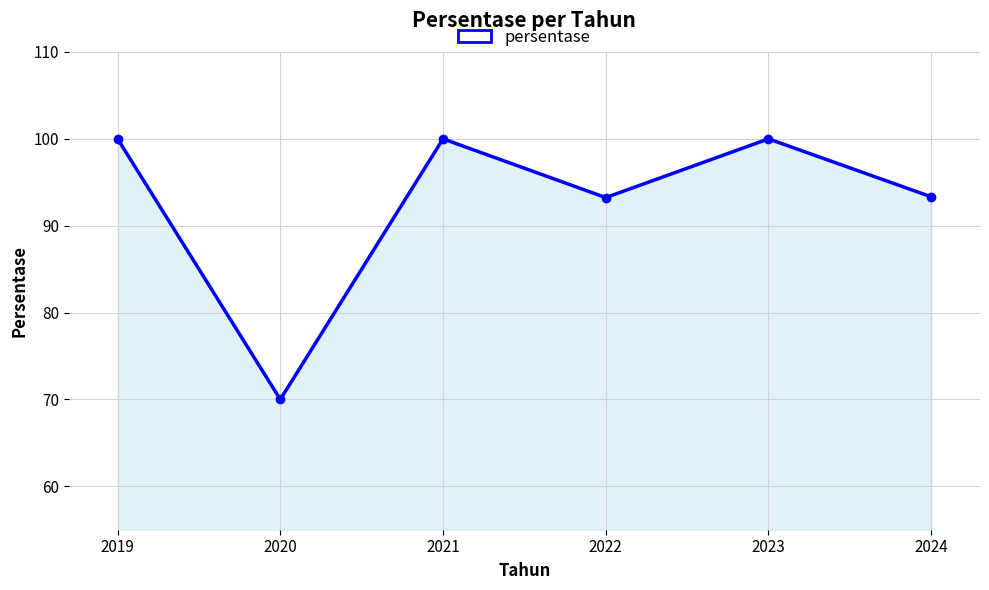

Which category has the lowest value across all series?

2020